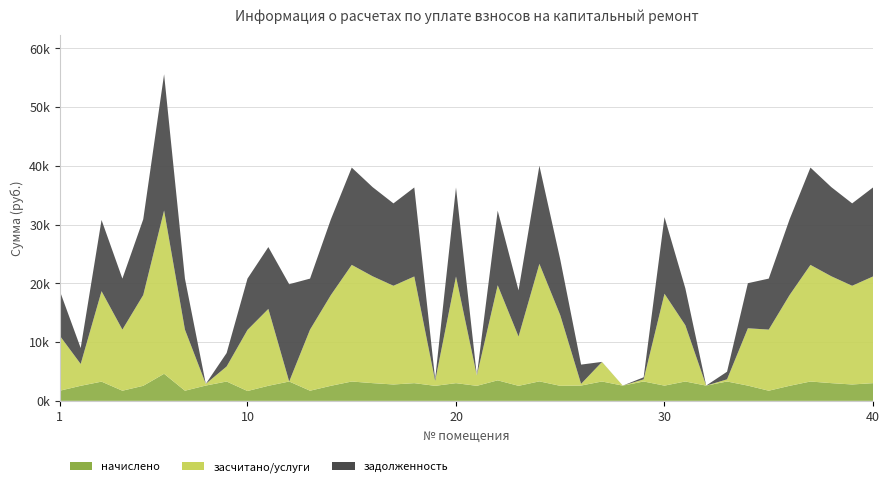

Reading left to right, transcribe all the data shown in this chart.

задолженность: 7625.3	2711.4	12125.5	8679.8	12891.4	23189.0	8679.8	0.0	2291.2	8731.2	10526.9	16563.6	8679.8	12891.4	16563.6	15176.9	14021.3	15151.2	291.6	15151.2	0.0	12697.1	7865.7	16692.0	9478.9	3277.9	20.0	1.8	348.8	13045.4	6279.1	7.7	1297.2	7672.0	8679.8	12891.4	16563.6	15176.9	14021.3	15151.2
засчитано/услуги: 9350.1	3717.0	15396.5	10404.7	15453.0	27797.0	10404.7	289.2	2560.0	10404.7	13088.6	0.0	10404.7	15453.0	19855.1	18192.8	16807.5	18162.0	852.2	18162.0	1744.0	16187.6	8387.3	20009.0	12035.5	289.2	3316.5	0.0	366.3	15637.8	9575.6	0.0	365.2	9764.4	10404.7	15453.0	19855.1	18192.8	16807.5	18162.0
начислено: 1724.8	2561.7	3271.1	1724.8	2561.7	4608.0	1724.8	2602.5	3291.5	1673.5	2561.7	3291.5	1724.8	2561.7	3291.5	3015.9	2786.2	3010.8	2556.6	3010.8	2556.6	3490.5	2556.6	3316.9	2556.6	2602.5	3296.5	2592.4	3296.5	2592.4	3296.5	2592.4	3296.5	2592.4	1724.8	2561.7	3291.5	3015.9	2786.2	3010.8